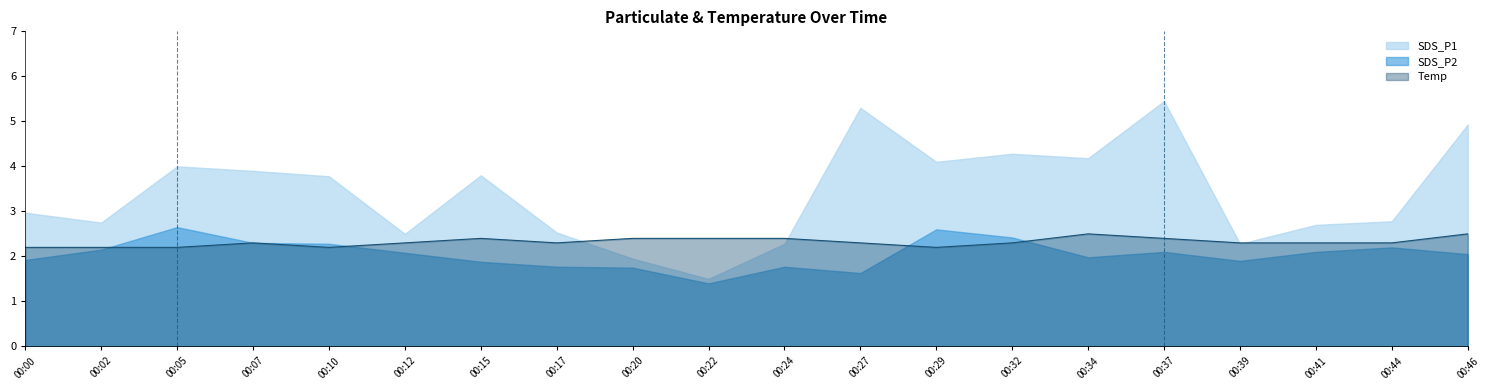

What is the value of the SDS_P1 point at the 11th from the left?

2.3